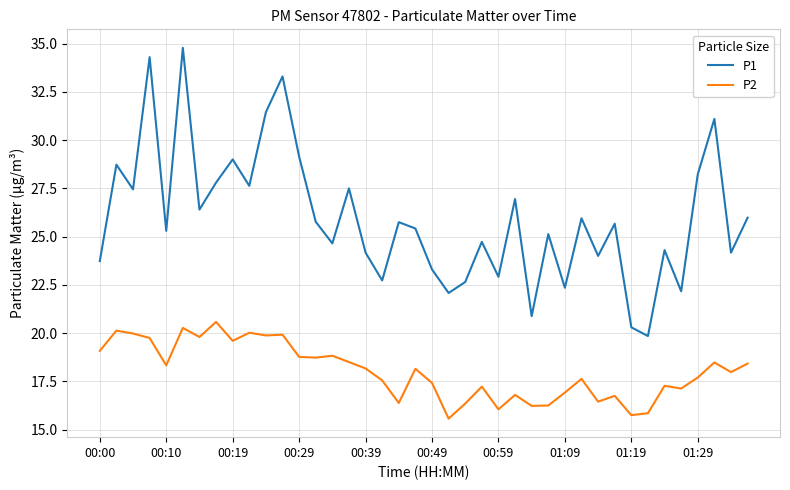

Which series has the largest range (max minus min)?

P1